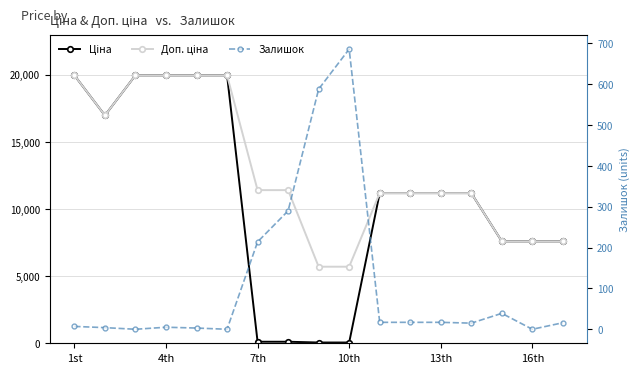

What are all the series names shown in the legend?

Ціна, Доп. ціна, Залишок